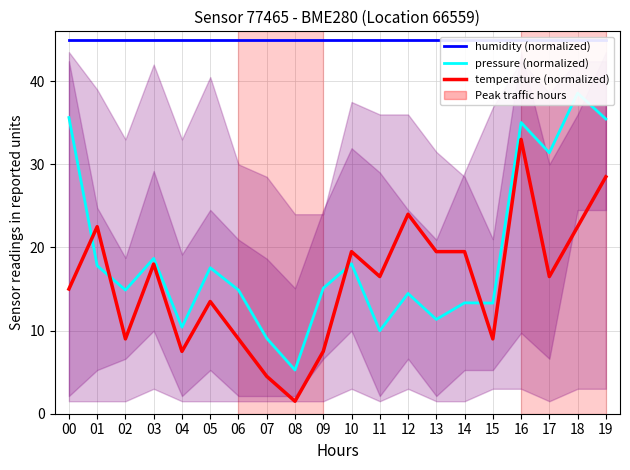

Where is the first local maximum for pressure (normalized)?

03